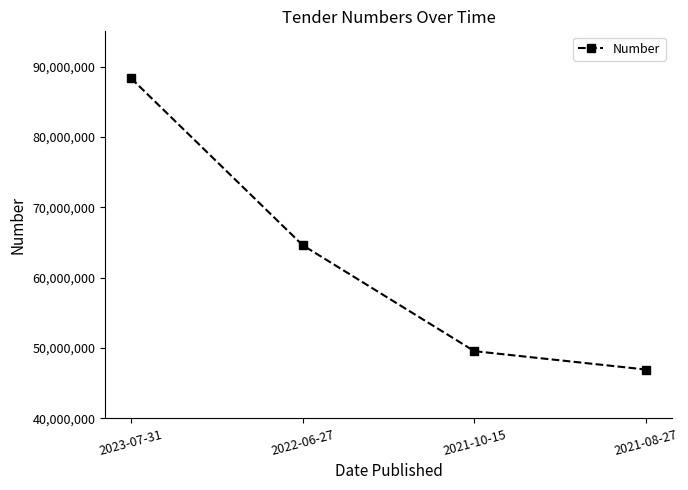

Rank the categories by value from highest to lowest.

2023-07-31, 2022-06-27, 2021-10-15, 2021-08-27